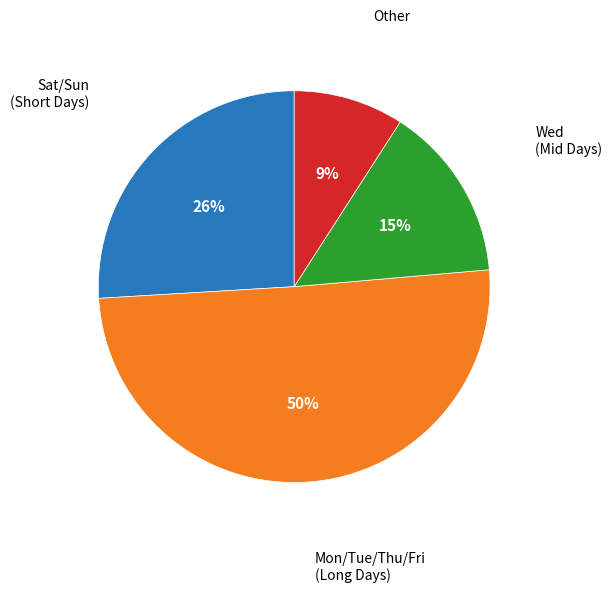

To the nearest percent, what is the average slice percentage?

25%